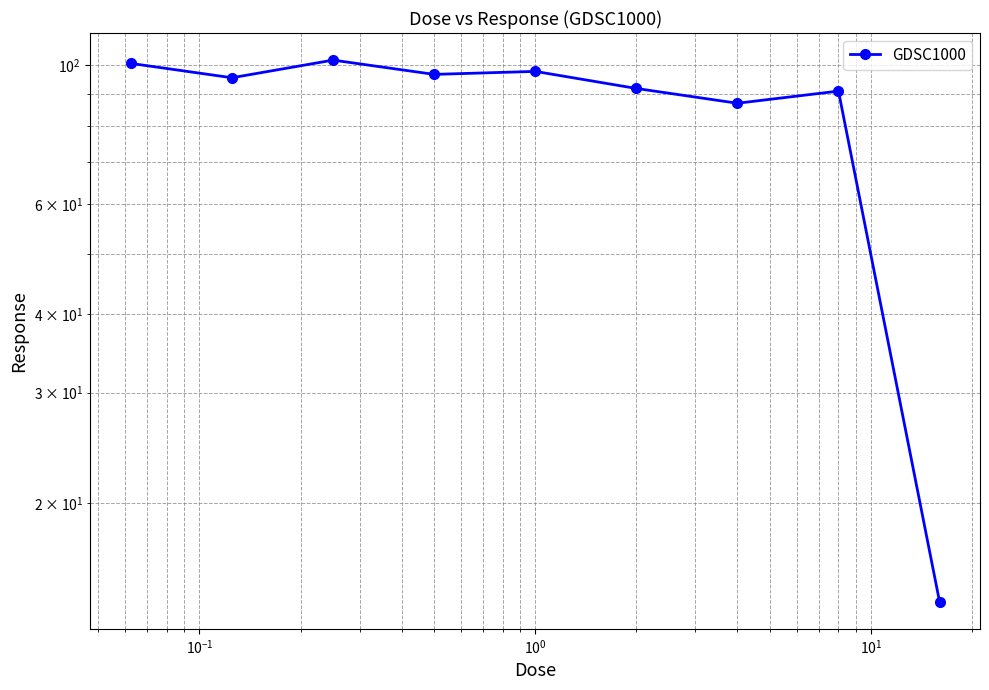

How many series are shown in this chart?

1